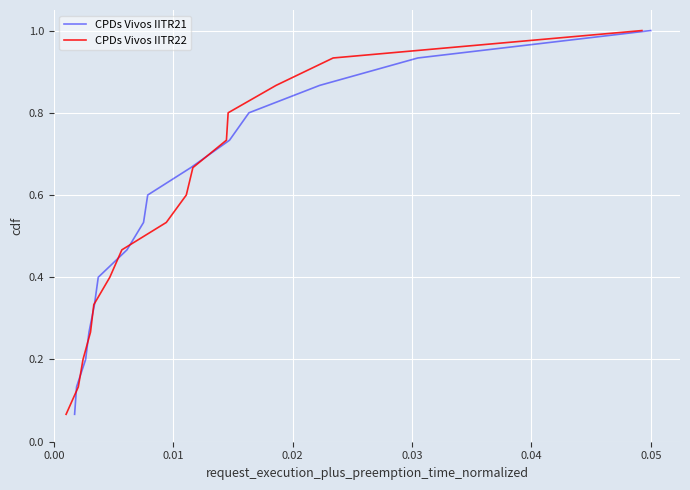

What is the highest value of the CPDs Vivos IITR21 series?

1.0